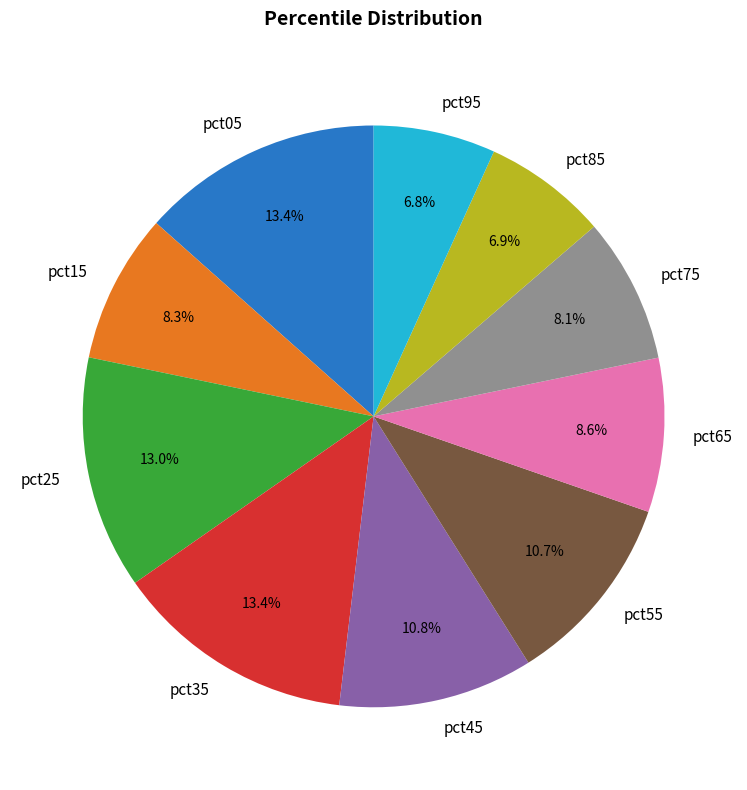

Is pct75 the majority of the pie?

No